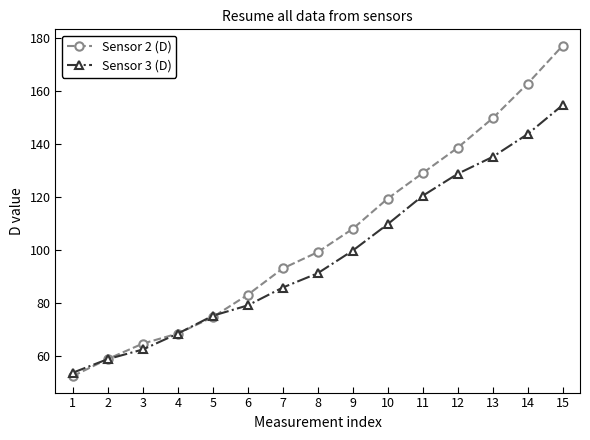

What is the total value across all series at 9?

207.9